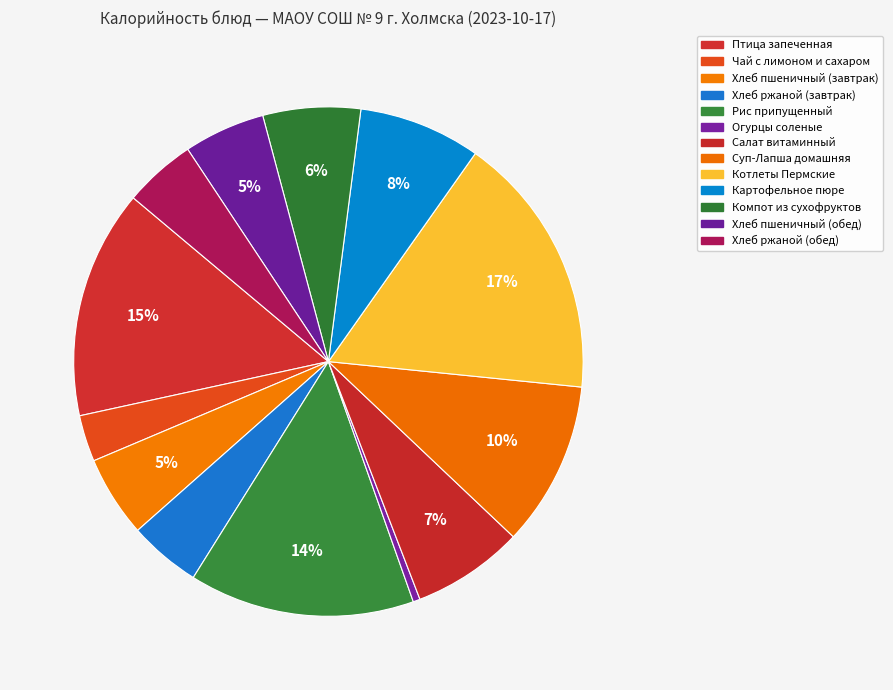

To the nearest percent, what is the difference between the largest and smallest slice percentages?

16%